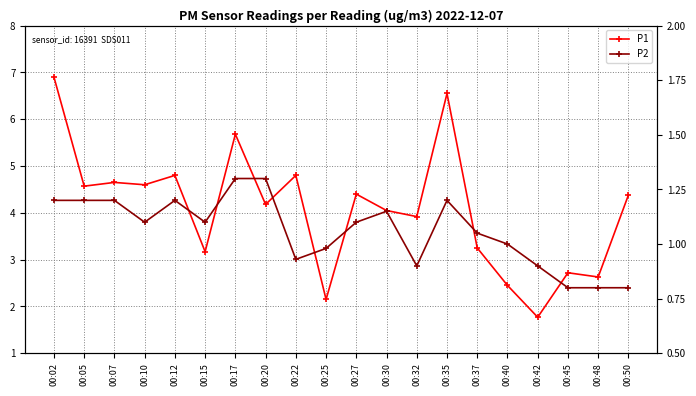

At how many categories does at least one series exceed 6?

2